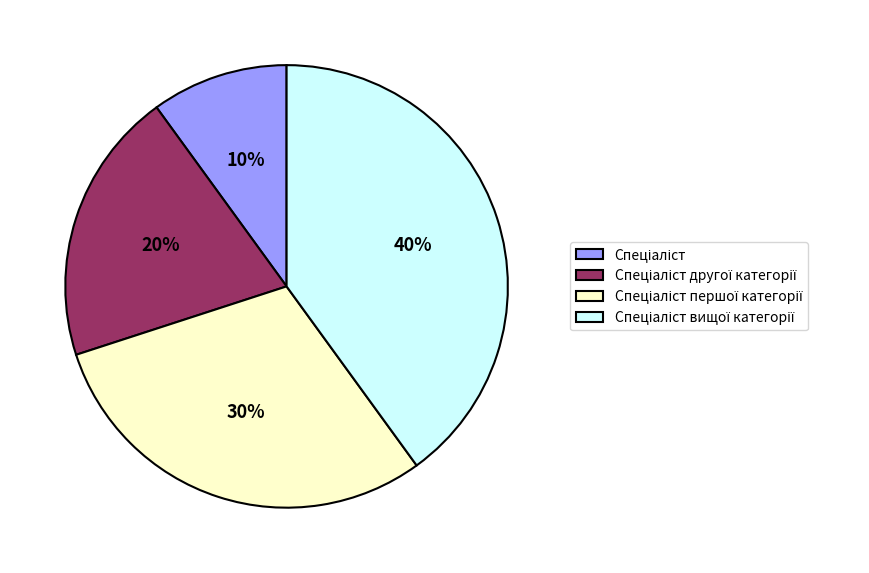

To the nearest percent, what is the difference between the largest and smallest slice percentages?

30%